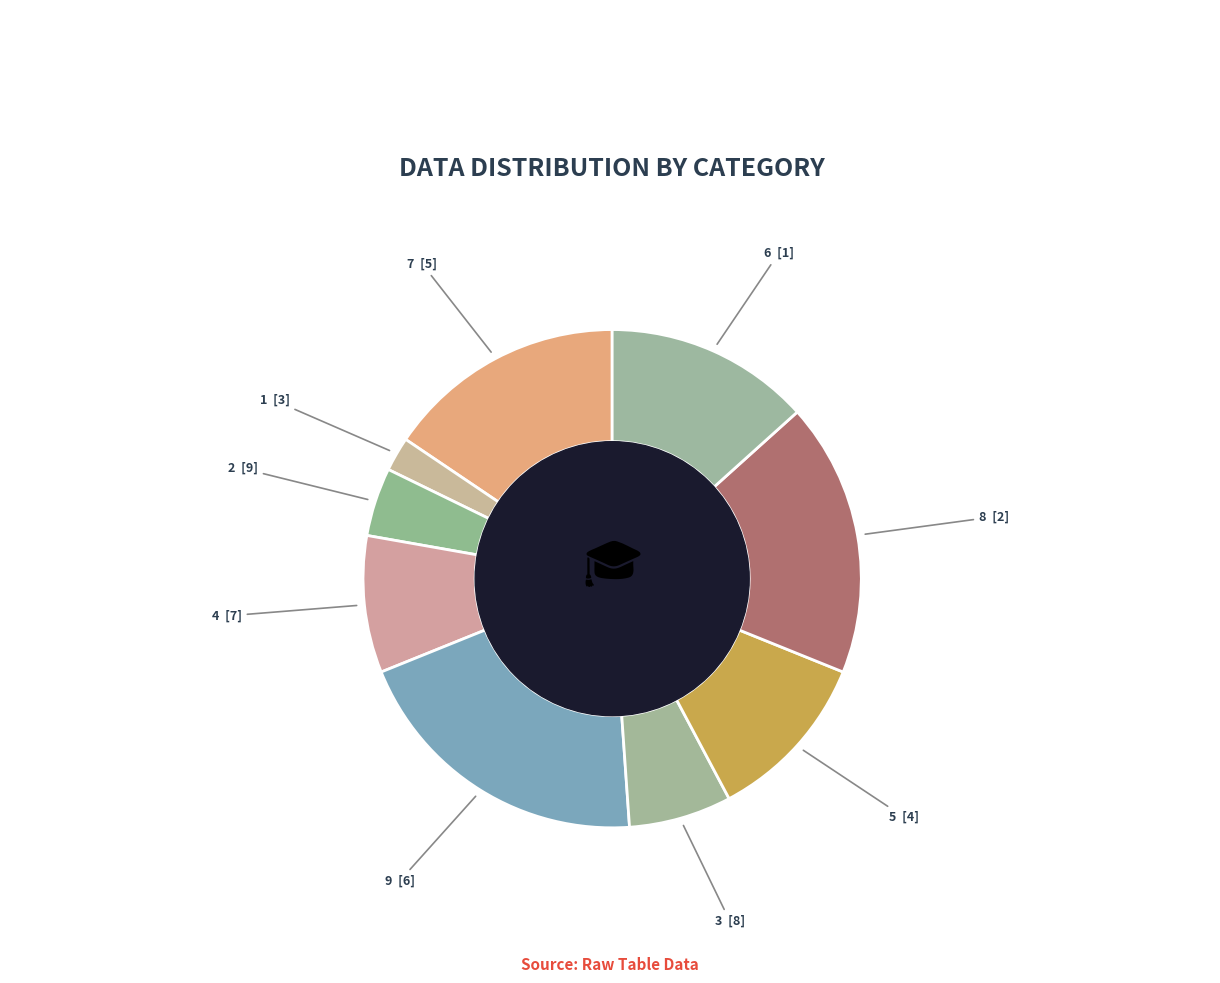

Between 3 and 6, which is larger?

6